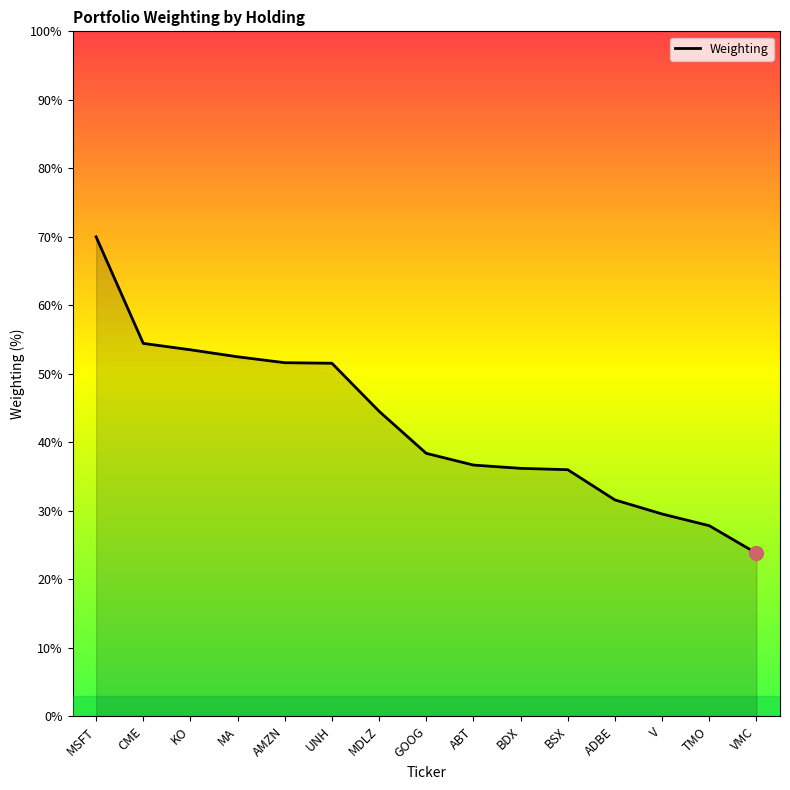

What is the ratio of the value at BSX to the value at ABT?

1.0